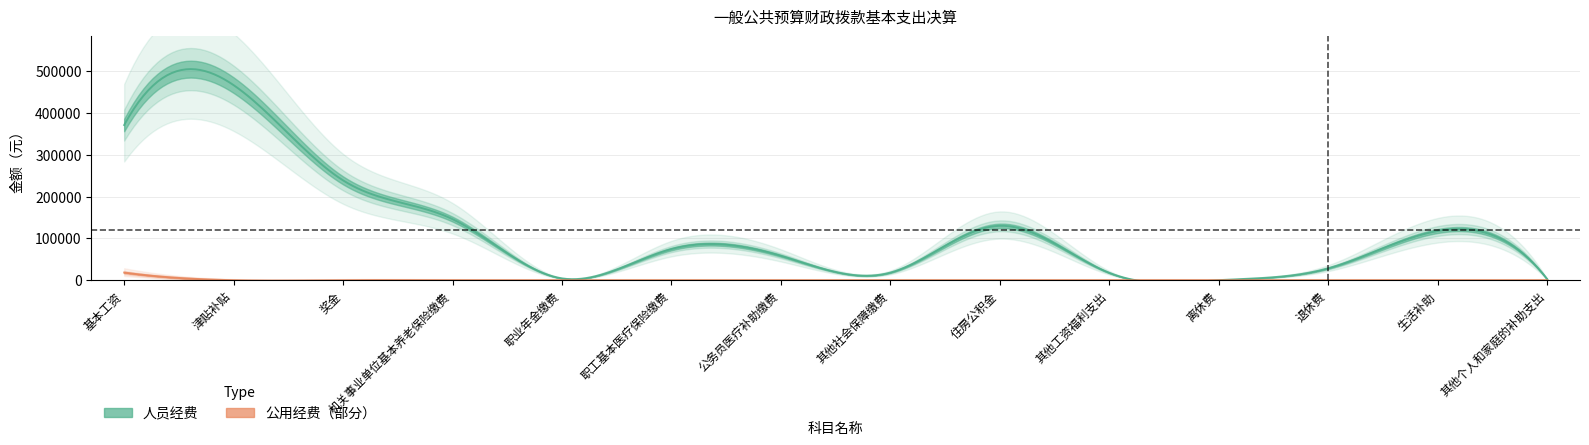

Count the number of data series in this chart.

2